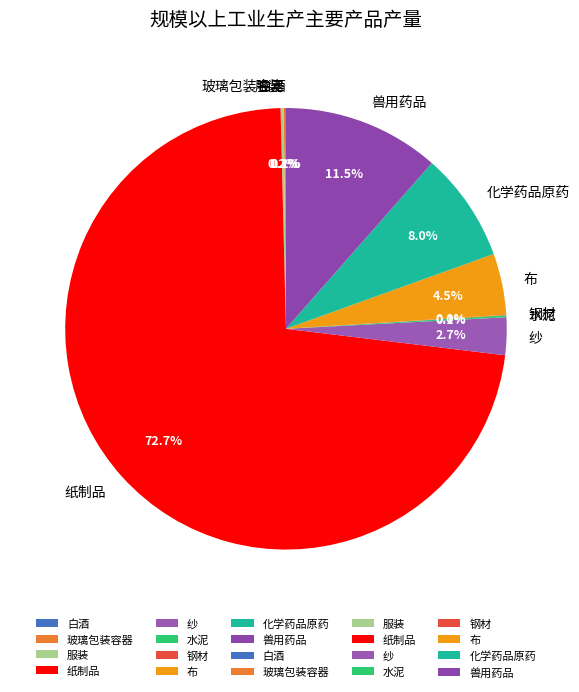

What is the largest slice in the pie chart?

纸制品